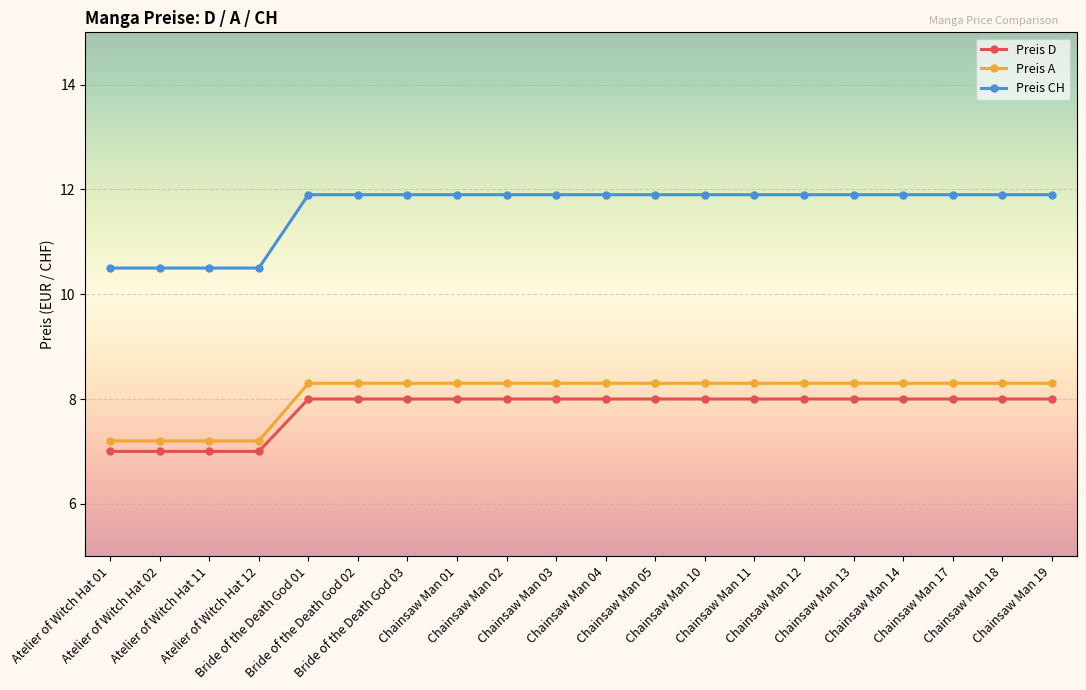

Reading left to right, list all the values displayed in this chart.

Preis D: Atelier of Witch Hat 01=7.0	Atelier of Witch Hat 02=7.0	Atelier of Witch Hat 11=7.0	Atelier of Witch Hat 12=7.0	Bride of the Death God 01=8.0	Bride of the Death God 02=8.0	Bride of the Death God 03=8.0	Chainsaw Man 01=8.0	Chainsaw Man 02=8.0	Chainsaw Man 03=8.0	Chainsaw Man 04=8.0	Chainsaw Man 05=8.0	Chainsaw Man 10=8.0	Chainsaw Man 11=8.0	Chainsaw Man 12=8.0	Chainsaw Man 13=8.0	Chainsaw Man 14=8.0	Chainsaw Man 17=8.0	Chainsaw Man 18=8.0	Chainsaw Man 19=8.0
Preis A: Atelier of Witch Hat 01=7.2	Atelier of Witch Hat 02=7.2	Atelier of Witch Hat 11=7.2	Atelier of Witch Hat 12=7.2	Bride of the Death God 01=8.3	Bride of the Death God 02=8.3	Bride of the Death God 03=8.3	Chainsaw Man 01=8.3	Chainsaw Man 02=8.3	Chainsaw Man 03=8.3	Chainsaw Man 04=8.3	Chainsaw Man 05=8.3	Chainsaw Man 10=8.3	Chainsaw Man 11=8.3	Chainsaw Man 12=8.3	Chainsaw Man 13=8.3	Chainsaw Man 14=8.3	Chainsaw Man 17=8.3	Chainsaw Man 18=8.3	Chainsaw Man 19=8.3
Preis CH: Atelier of Witch Hat 01=10.5	Atelier of Witch Hat 02=10.5	Atelier of Witch Hat 11=10.5	Atelier of Witch Hat 12=10.5	Bride of the Death God 01=11.9	Bride of the Death God 02=11.9	Bride of the Death God 03=11.9	Chainsaw Man 01=11.9	Chainsaw Man 02=11.9	Chainsaw Man 03=11.9	Chainsaw Man 04=11.9	Chainsaw Man 05=11.9	Chainsaw Man 10=11.9	Chainsaw Man 11=11.9	Chainsaw Man 12=11.9	Chainsaw Man 13=11.9	Chainsaw Man 14=11.9	Chainsaw Man 17=11.9	Chainsaw Man 18=11.9	Chainsaw Man 19=11.9